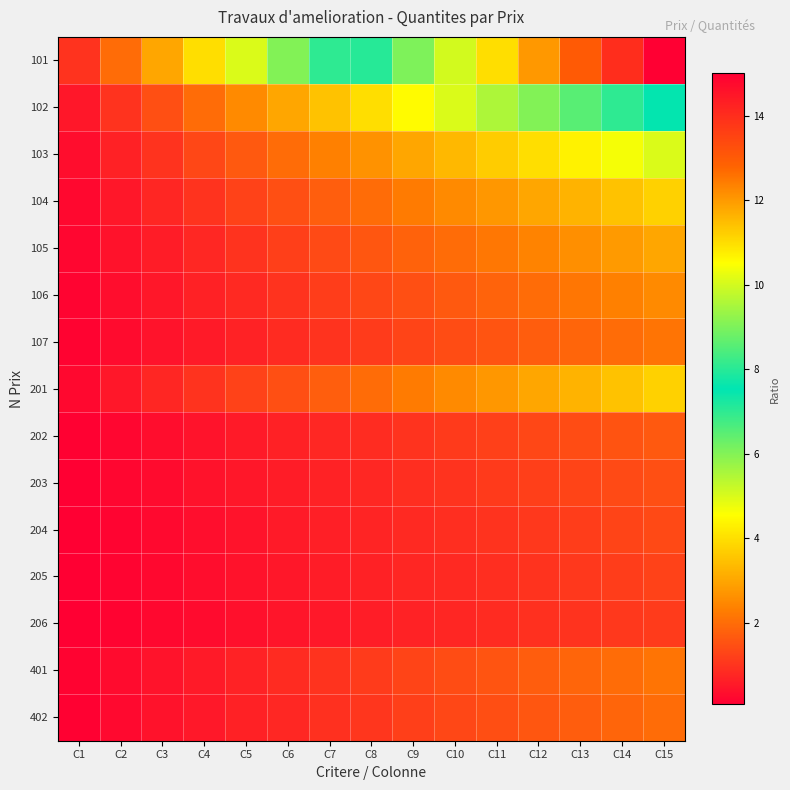

At C3, list the series in order from smallest to largest.

206, 205, 204, 203, 202, 402, 107, 401, 106, 105, 104, 201, 103, 102, 101